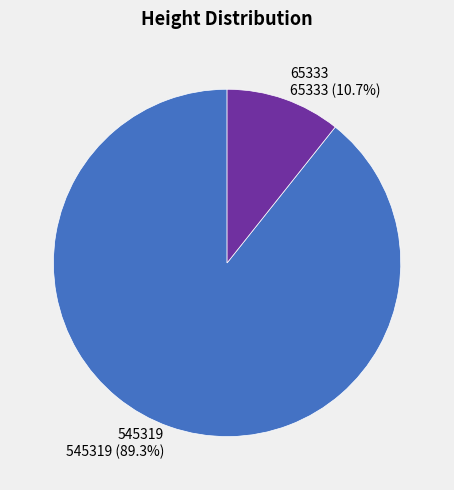

Between 545319 and 65333, which is larger?

545319